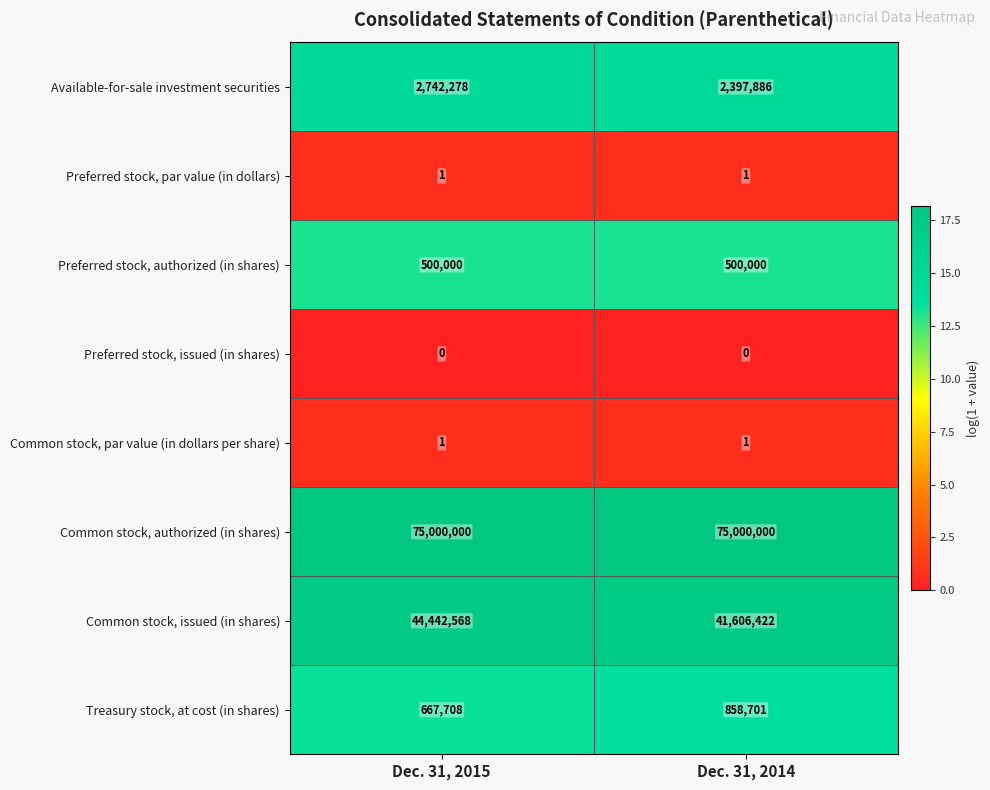

Count the number of data series in this chart.

8